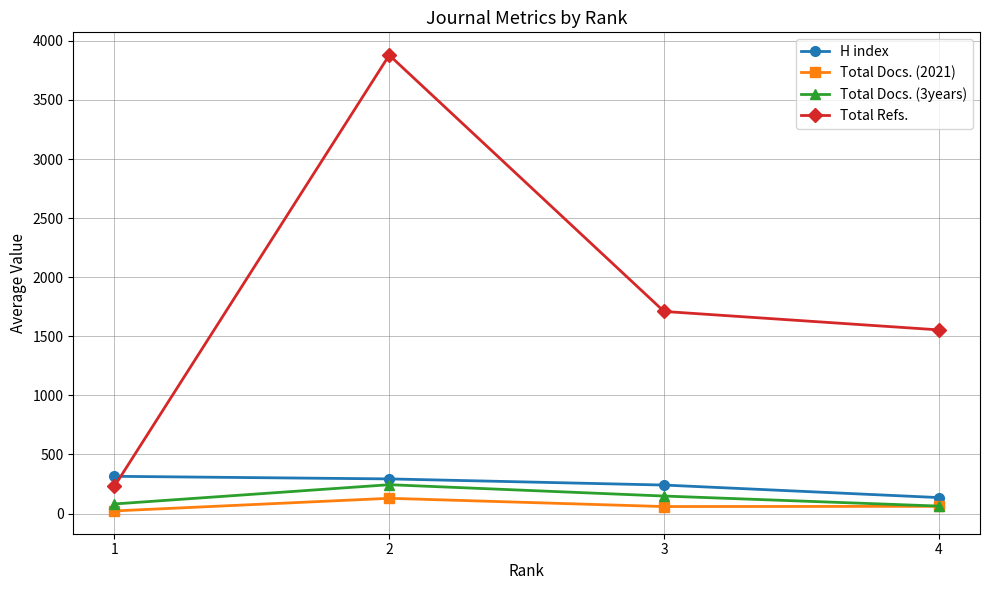

Does the chart have visible grid lines?

Yes